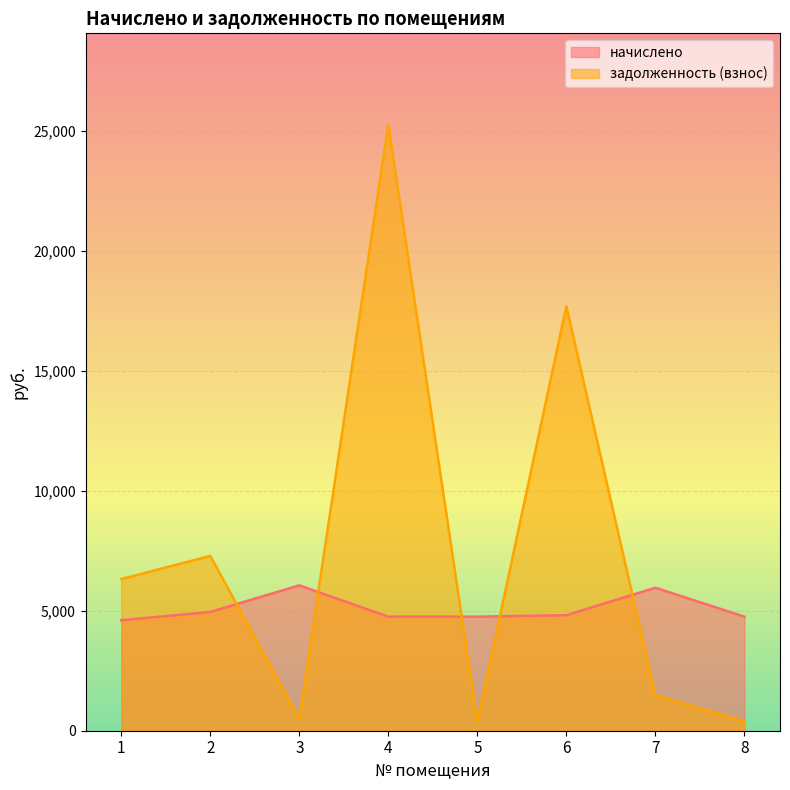

Reading left to right, transcribe all the data shown in this chart.

начислено: 4604.6	4949.4	6057.5	4752.5	4752.5	4814.0	5959.0	4752.5
задолженность (взнос): 6320.3	7283.0	504.8	25268.0	380.2	17691.5	1474.4	396.0